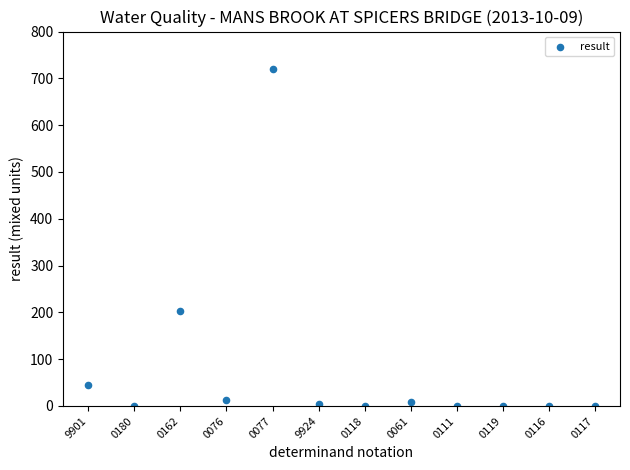

What is the range of Y values (max minus min)?

720.0